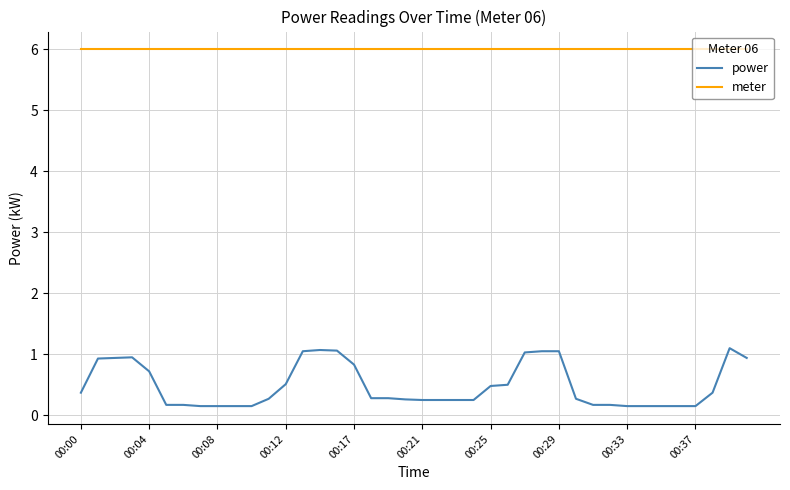

At how many categories does at least one series exceed 0?

40